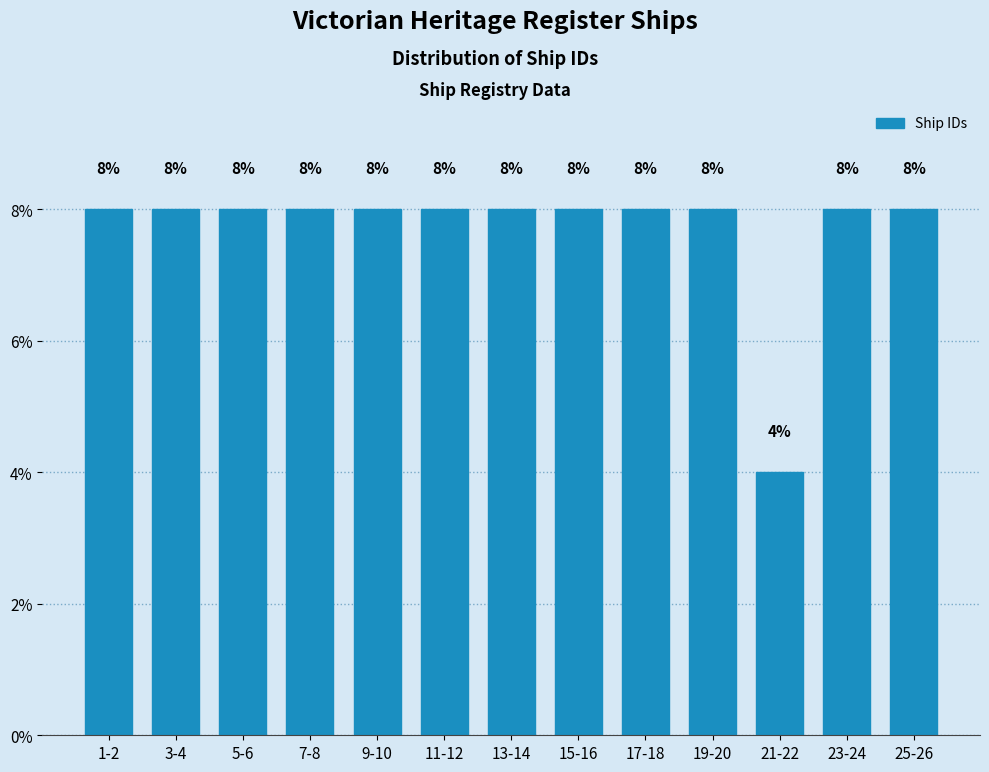

Reading left to right, list all the values displayed in this chart.

8	8	8	8	8	8	8	8	8	8	4	8	8